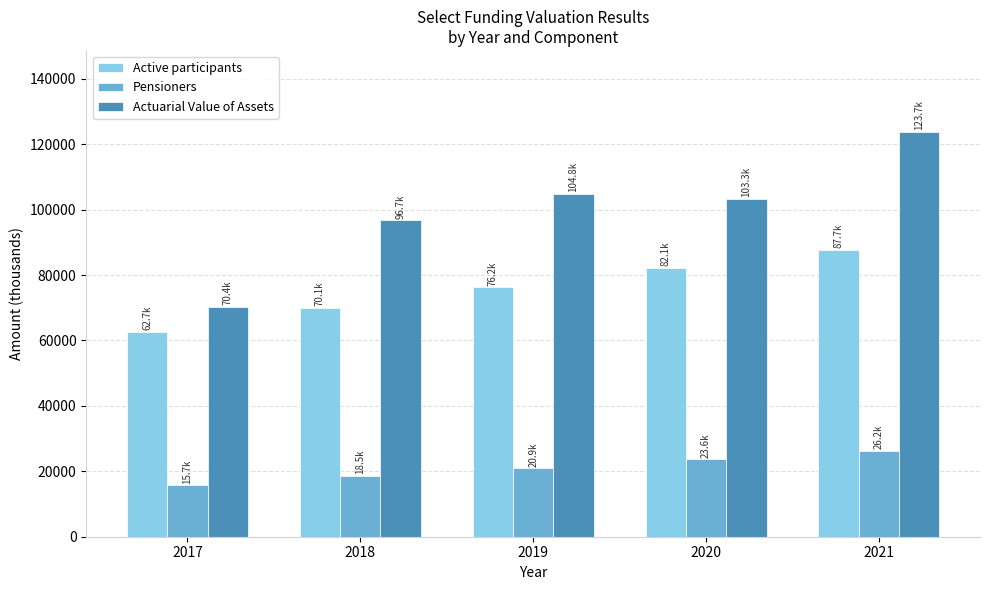

List the series in order of their overall mean, highest first.

Actuarial Value of Assets, Active participants, Pensioners